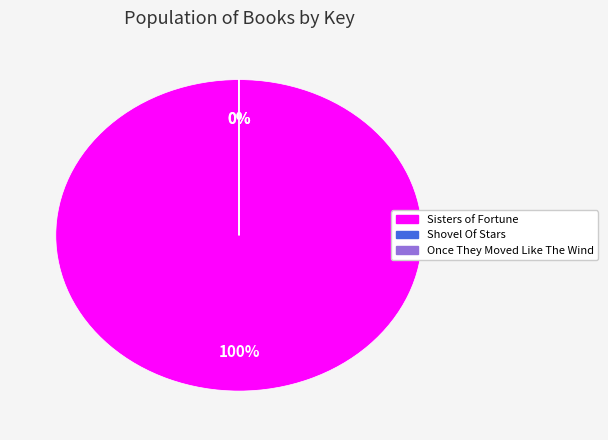

To the nearest percent, what is the average slice percentage?

33%